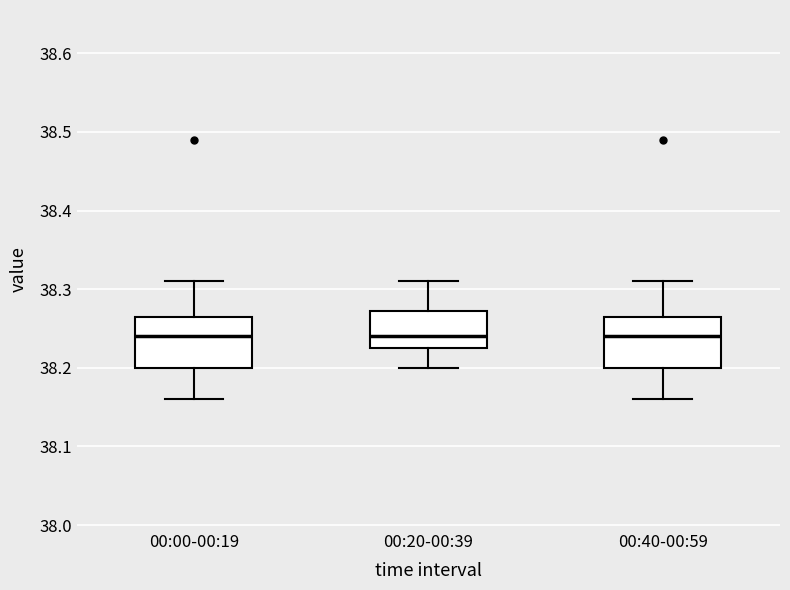

Reading left to right, transcribe this box plot: for each box, give where its median line is, the range the box spans, and where its two whiskers end, as read against the y-axis. The values are not printed on the chart, so give them approximately, as read against the axis.

00:00-00:19: median 38.24, box 38.20 to 38.27, whiskers 38.16 to 38.31
00:20-00:39: median 38.24, box 38.23 to 38.27, whiskers 38.20 to 38.31
00:40-00:59: median 38.24, box 38.20 to 38.27, whiskers 38.16 to 38.31